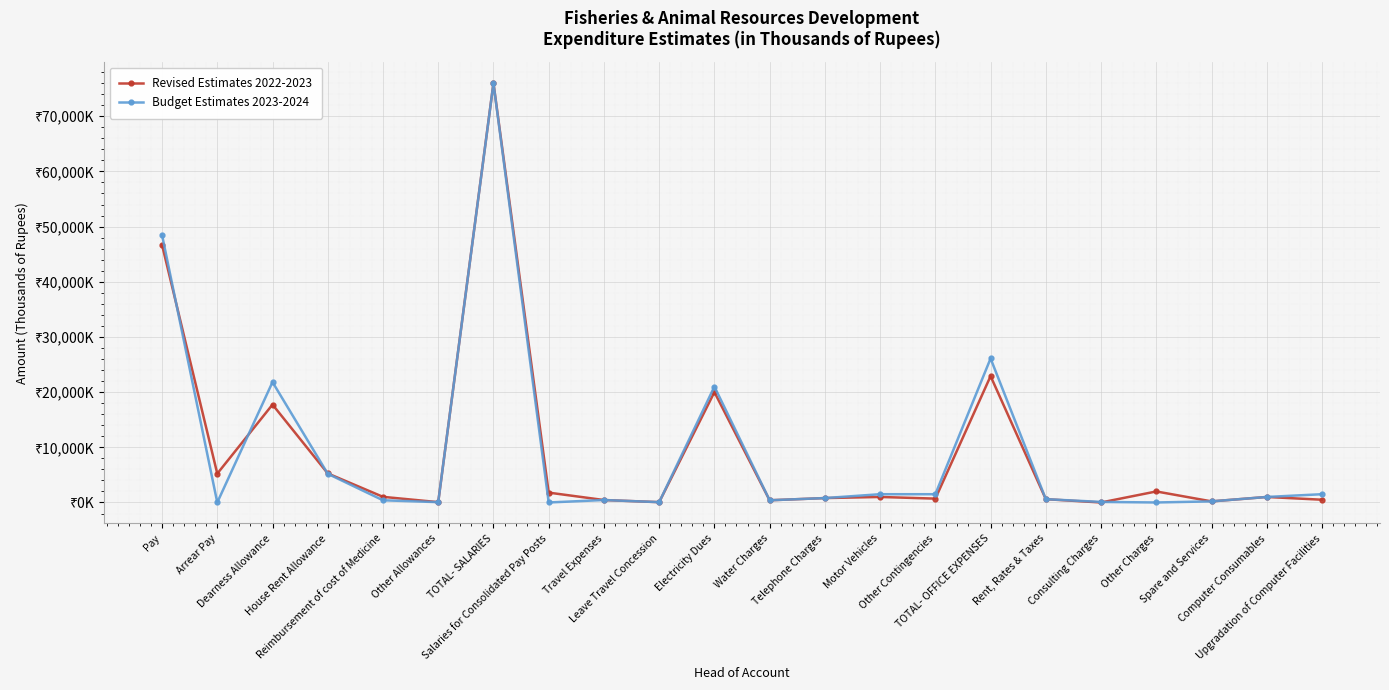

In Budget Estimates 2023-2024, how many points are lower than both neighbors (excluding endpoints)?

6